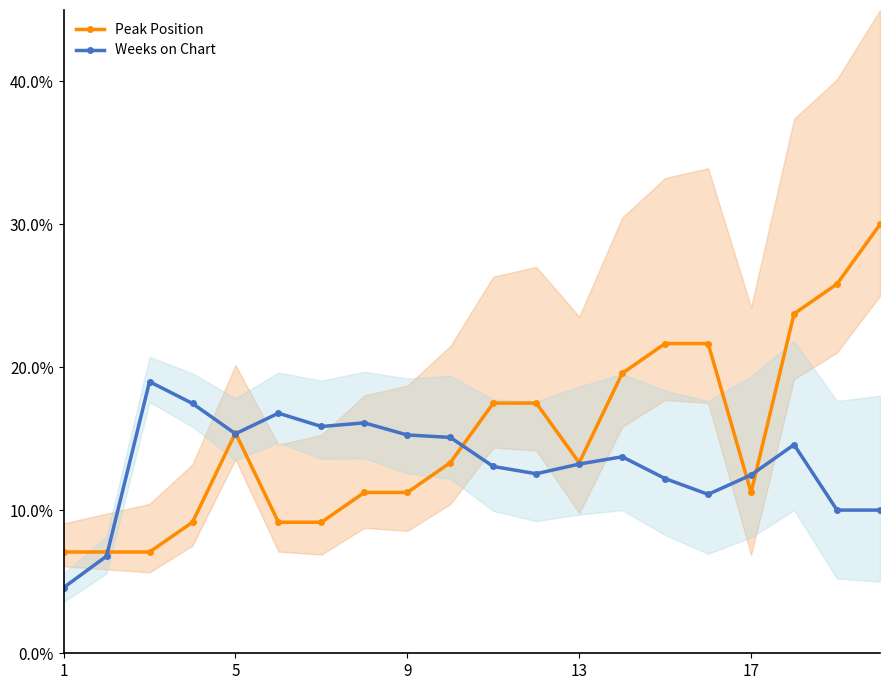

True or false: Weeks on Chart has more than 1 interior local peaks.

True